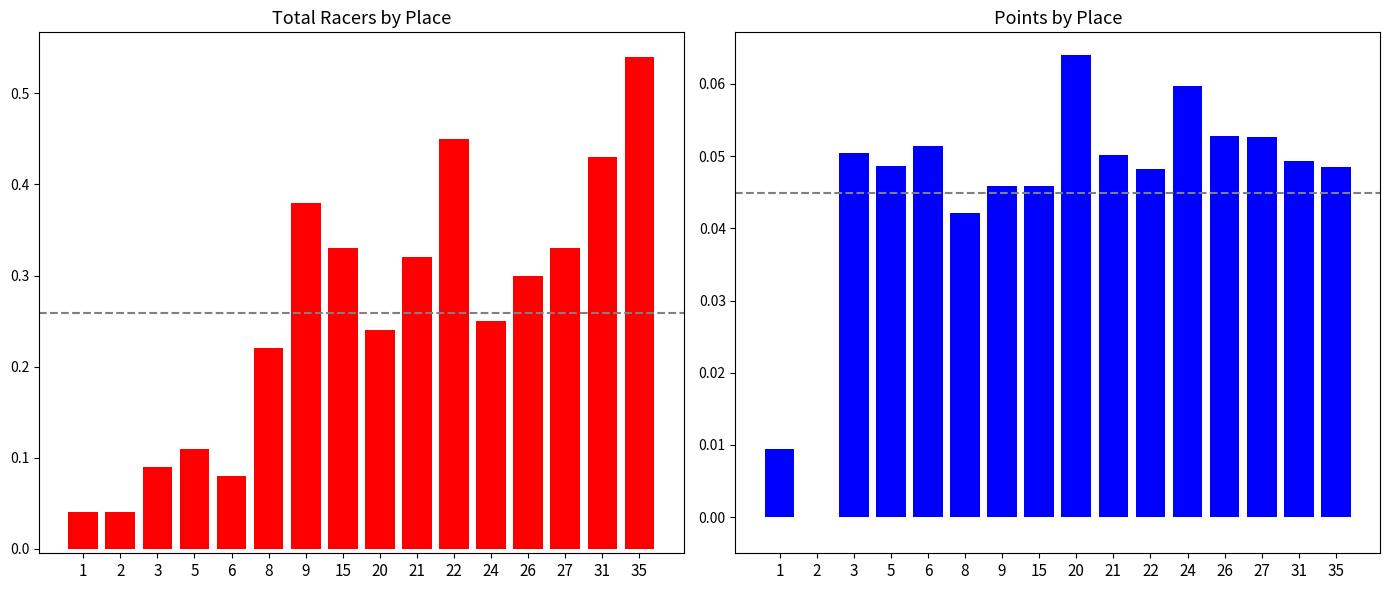

How many values in Points are above zero?

15